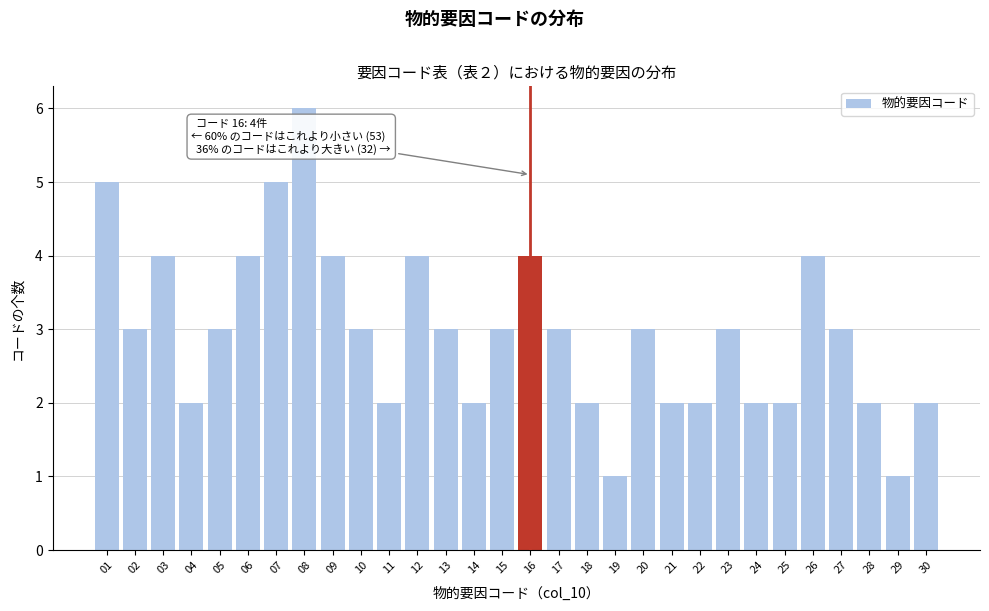

Reading right to left, extract all data points from this chart.

30=2	29=1	28=2	27=3	26=4	25=2	24=2	23=3	22=2	21=2	20=3	19=1	18=2	17=3	16=4	15=3	14=2	13=3	12=4	11=2	10=3	09=4	08=6	07=5	06=4	05=3	04=2	03=4	02=3	01=5